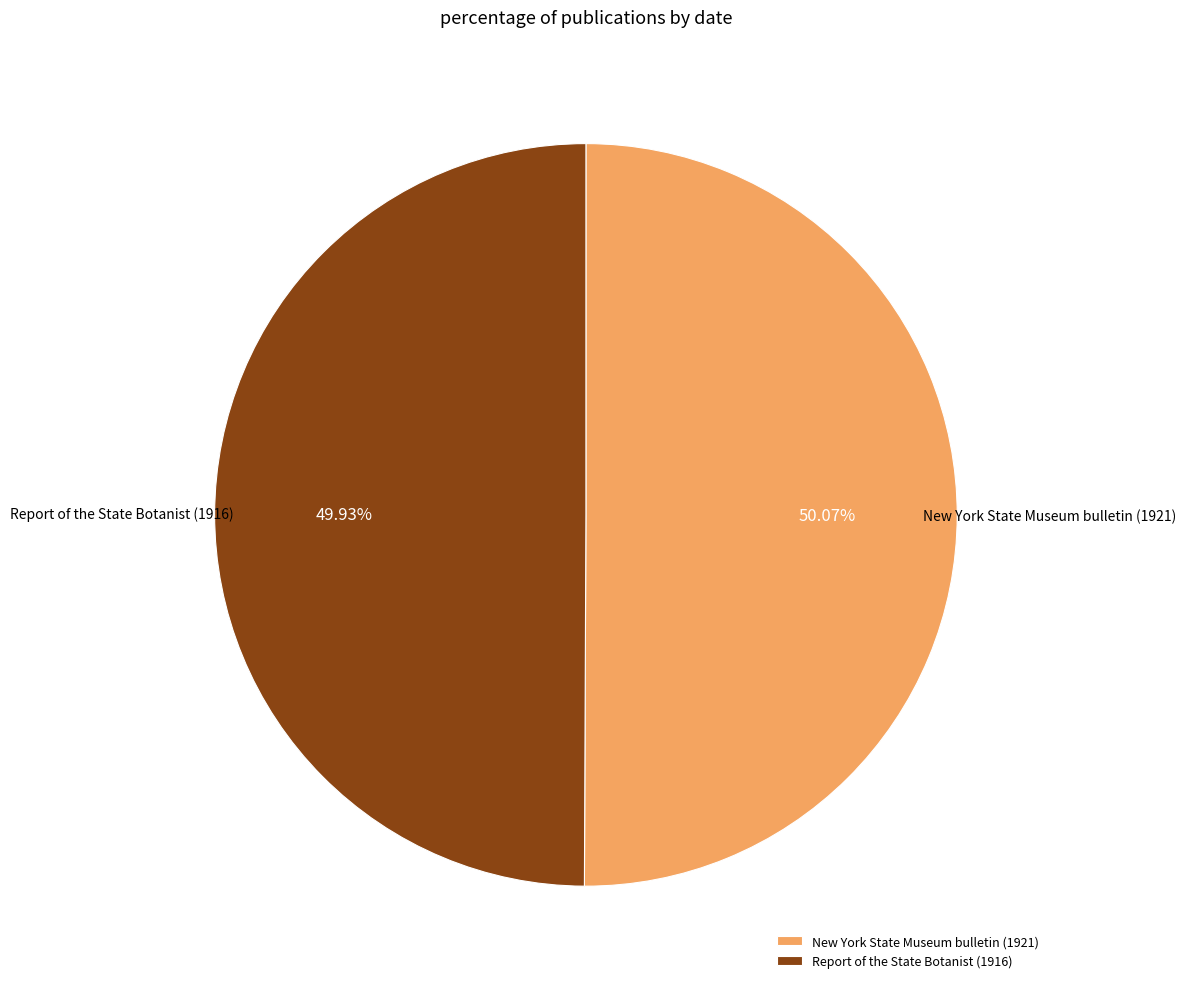

What is the ratio of the value at Report of the State Botanist (1916) to the value at New York State Museum bulletin (1921)?

1.0